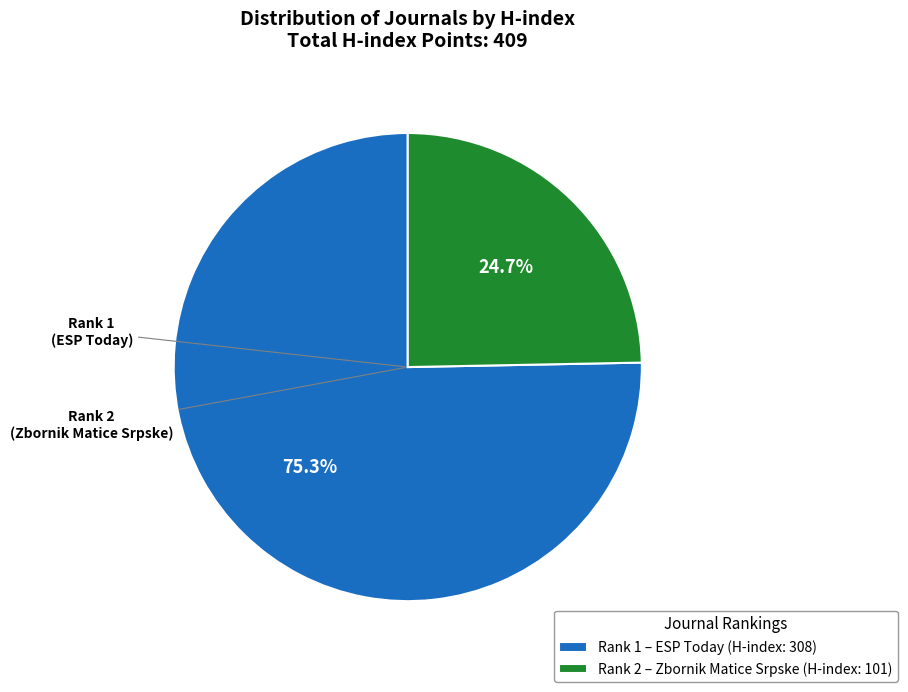

Between Rank 2 – Zbornik Matice Srpske (H-index: 101) and Rank 1 – ESP Today (H-index: 308), which is larger?

Rank 1 – ESP Today (H-index: 308)